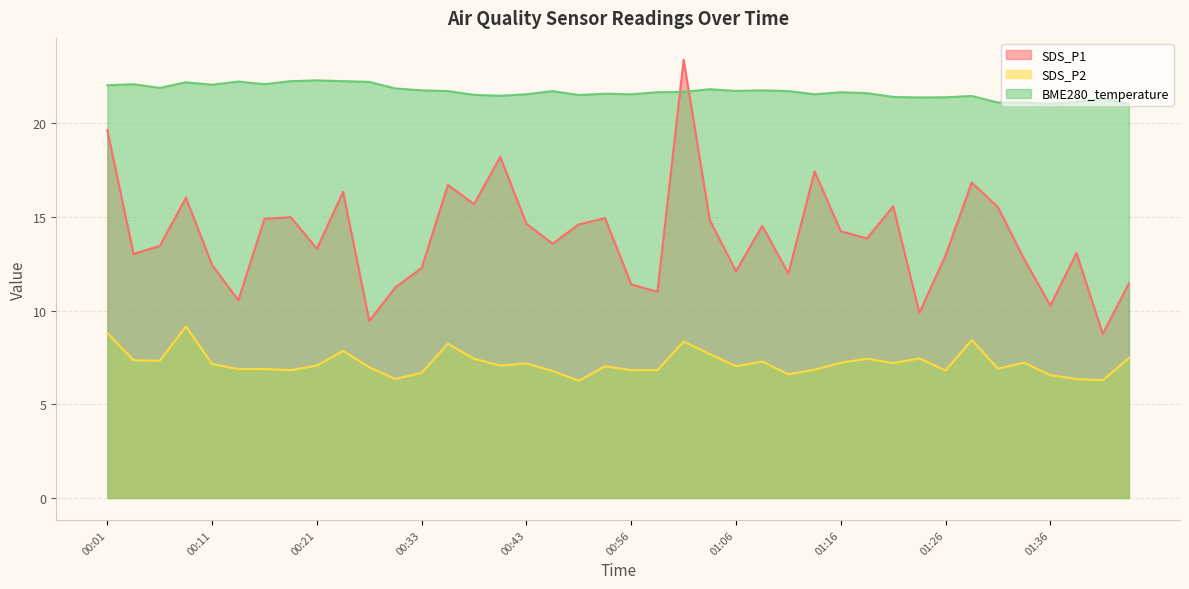

True or false: SDS_P2 has more than 2 interior local peaks.

True